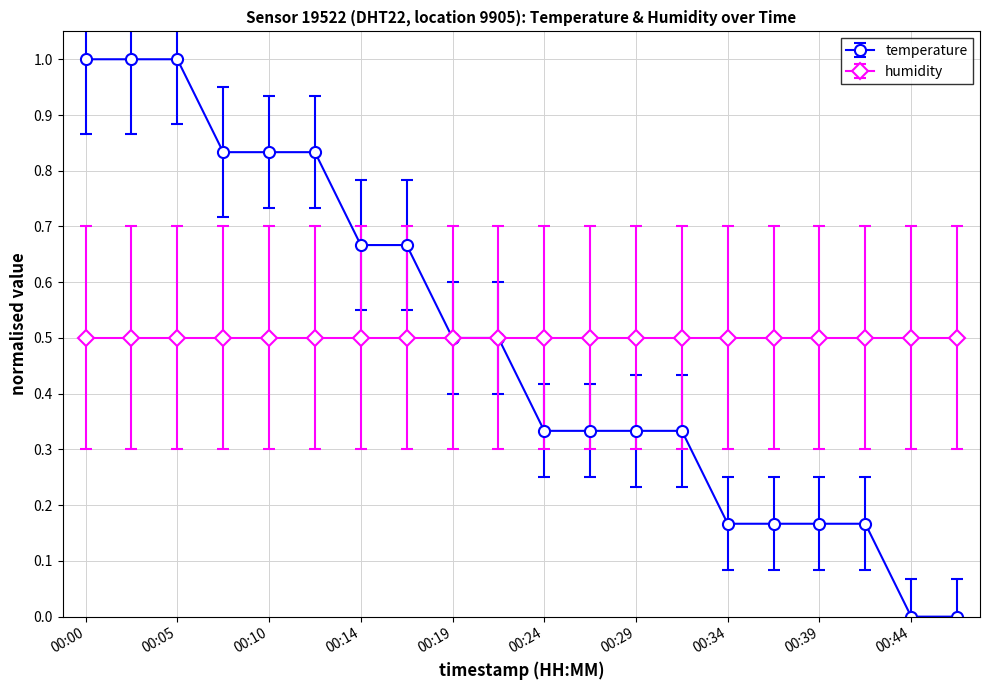

How many lines are shown in the chart?

2